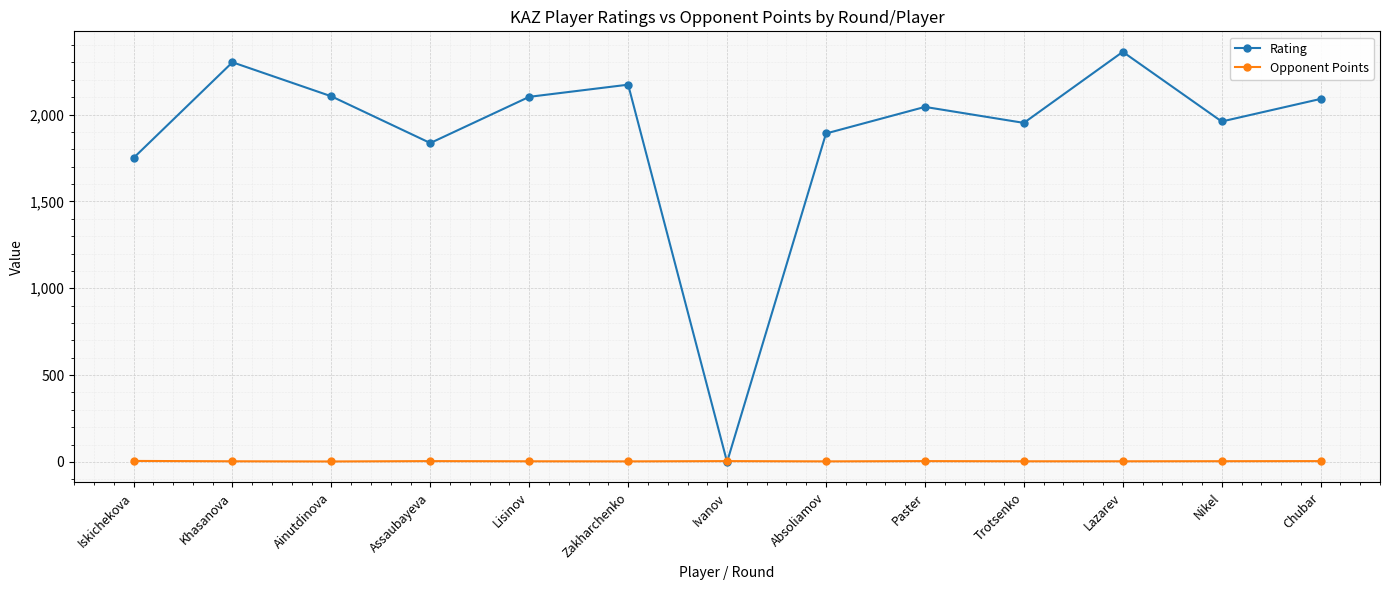

Is the value of Opponent Points at Assaubayeva greater than the value of Rating at Ainutdinova?

No